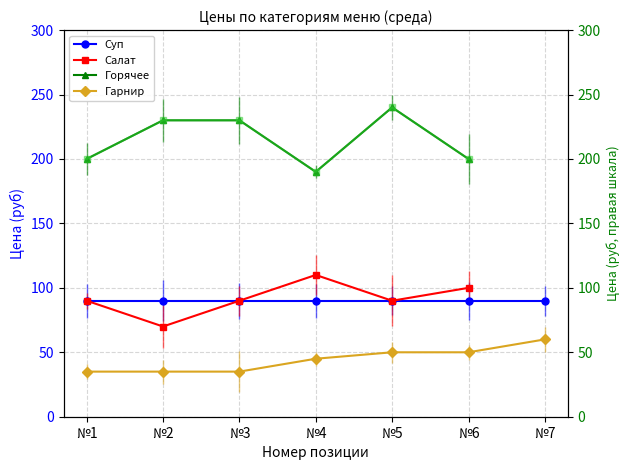

What is the sum of all Суп values?

630.0